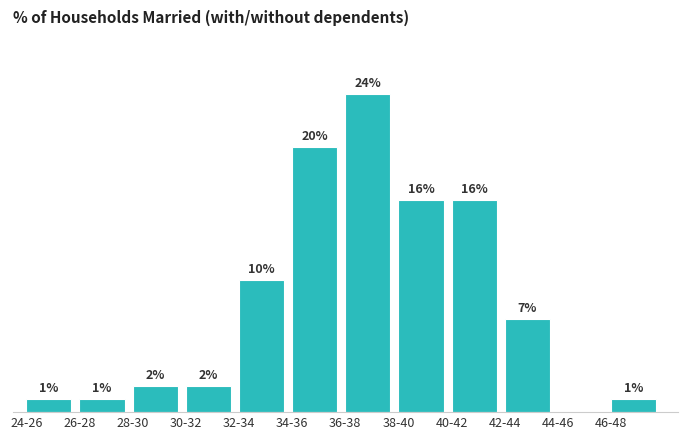

Where does the data first go above 7?

32-34